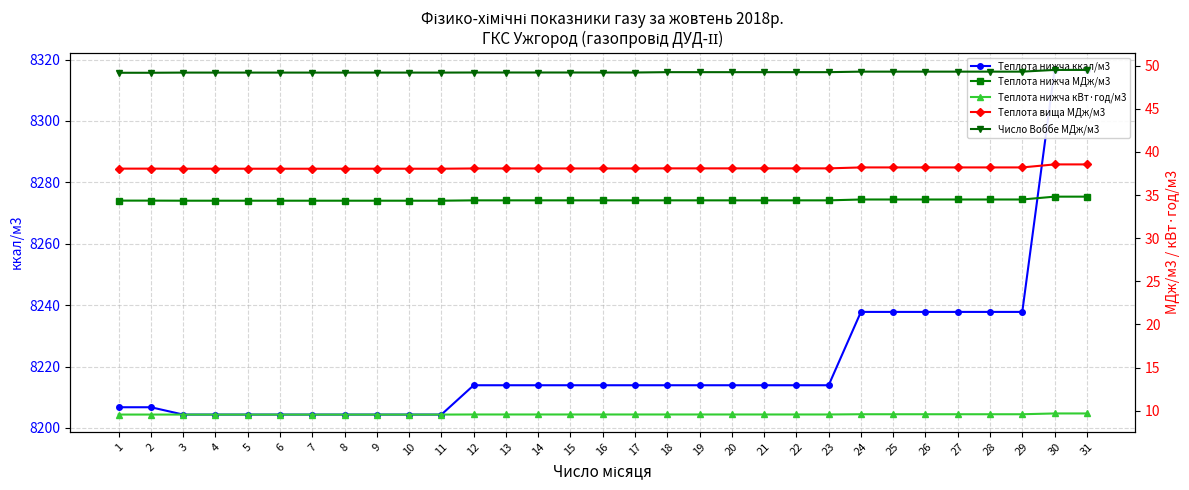

Which series changed the most between 4 and 5?

Teплота нижча ккал/м3